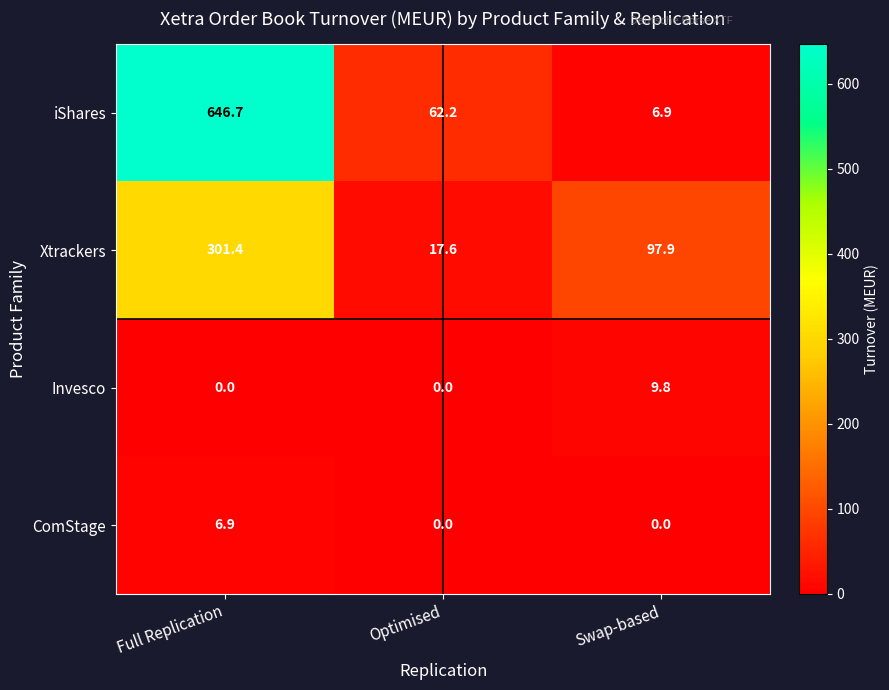

How many values in Invesco are above zero?

1